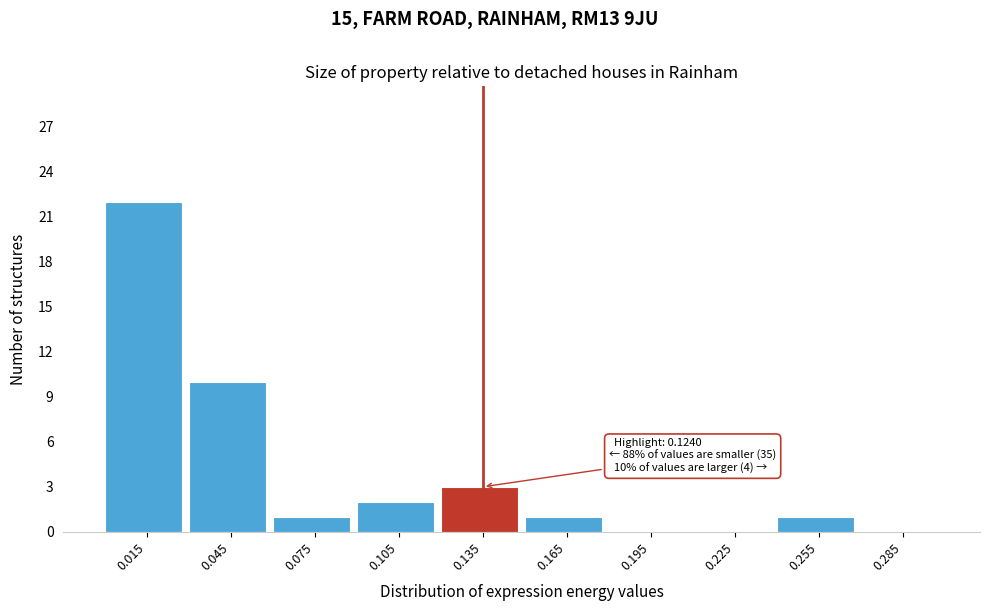

Over which range of the x-axis is the bar tallest?

0.00 to 0.03